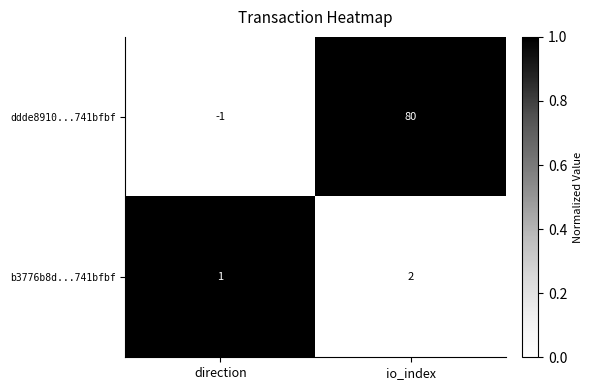

What is the difference between the highest and lowest values at direction?

2